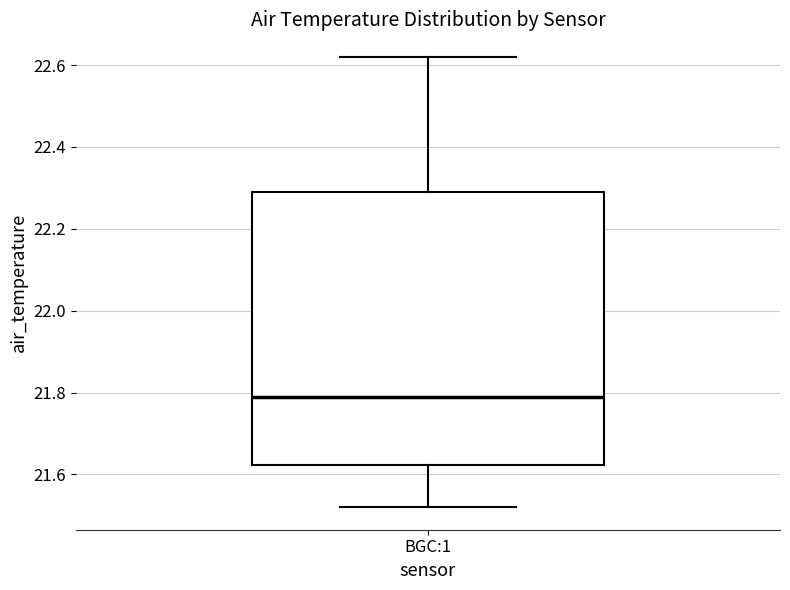

Transcribe this box plot: give where the median line is, the range the box spans, and where the two whiskers end, as read against the y-axis. The values are not printed on the chart, so give them approximately, as read against the axis.

median 21.80, box 21.62 to 22.30, whiskers 21.52 to 22.62